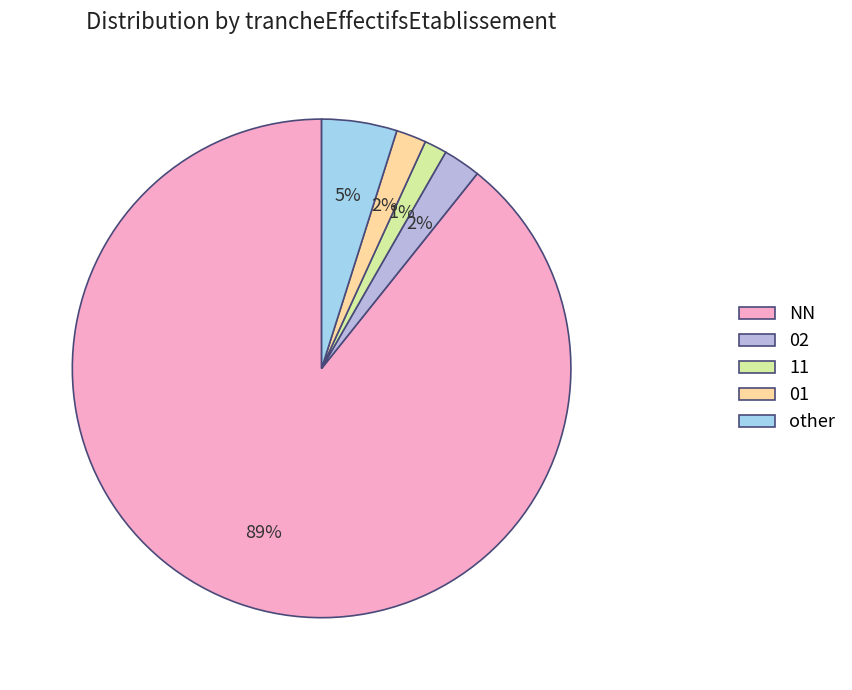

Count the number of slices in the pie.

5